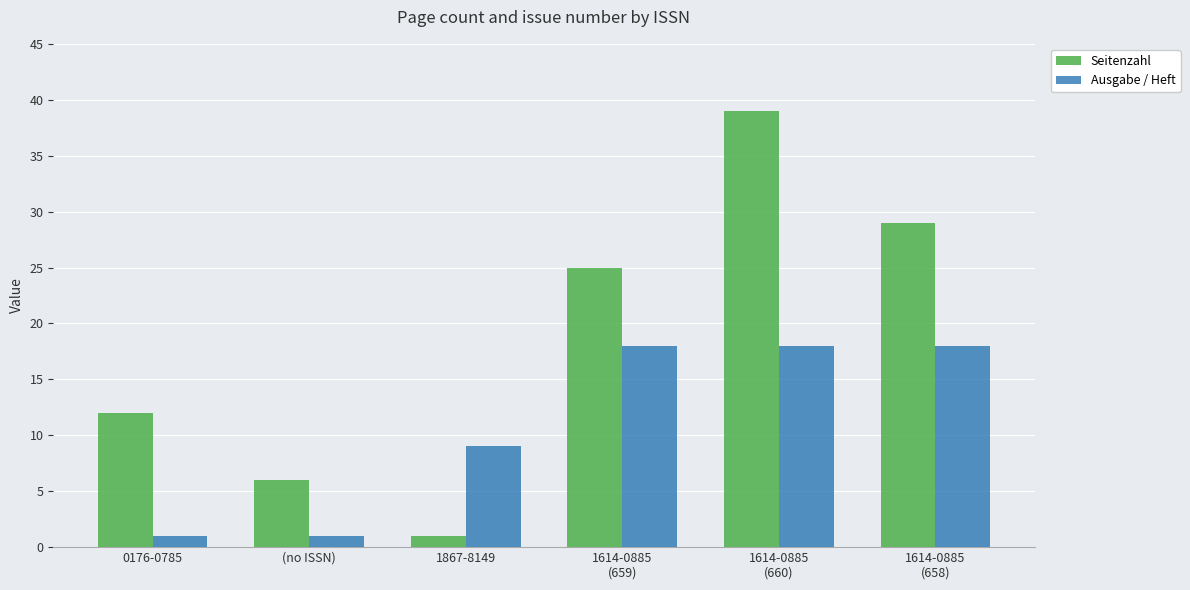

Which category has the lowest value in the Seitenzahl series?

1867-8149